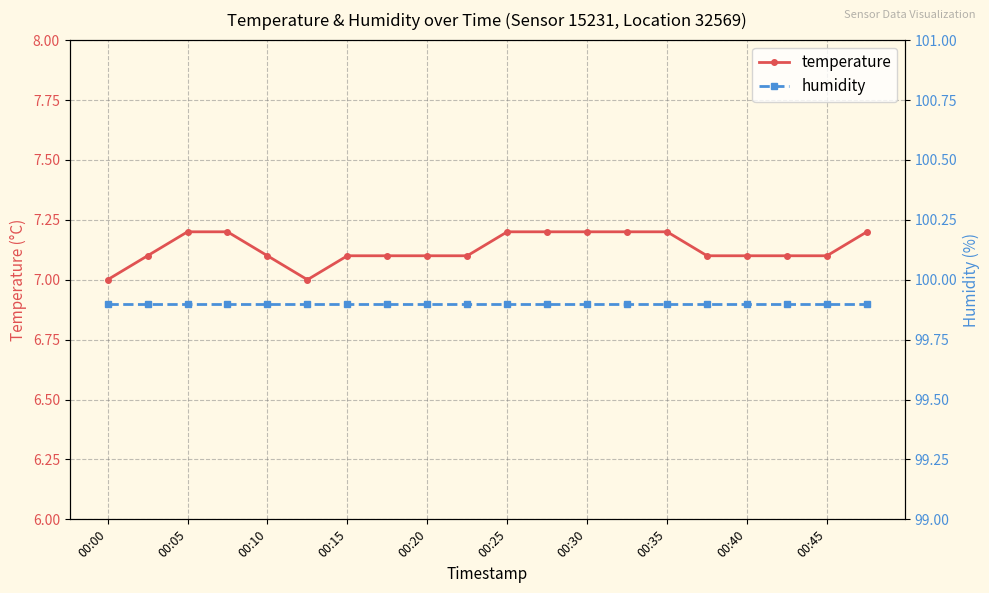

How many distinct data groups are displayed?

2